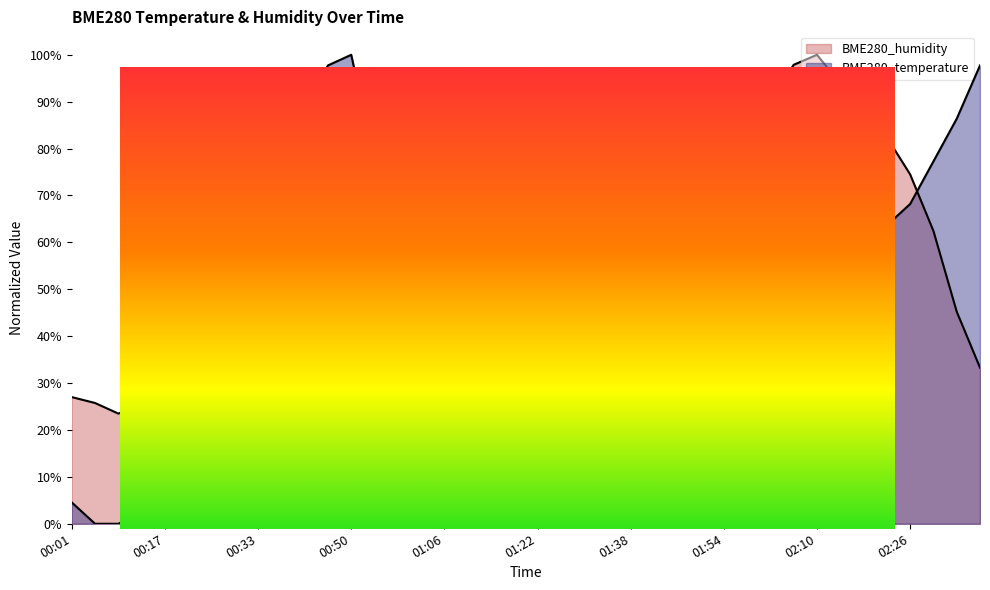

Reading right to left, what are all the values shown in this chart?

BME280_temperature: 1.0	0.9	0.8	0.7	0.6	0.5	0.4	0.4	0.5	0.5	0.4	0.5	0.5	0.5	0.6	0.7	0.7	0.7	0.7	0.6	0.6	0.5	0.6	0.7	0.7	0.7	0.8	1.0	1.0	0.9	0.8	0.7	0.5	0.4	0.2	0.2	0.0	0.0	0.0	0.0
BME280_humidity: 0.3	0.5	0.6	0.7	0.8	0.9	0.9	1.0	1.0	0.9	0.9	0.8	0.8	0.8	0.7	0.6	0.5	0.5	0.3	0.3	0.5	0.5	0.4	0.3	0.3	0.2	0.3	0.1	0.0	0.0	0.1	0.0	0.1	0.2	0.2	0.2	0.3	0.2	0.3	0.3